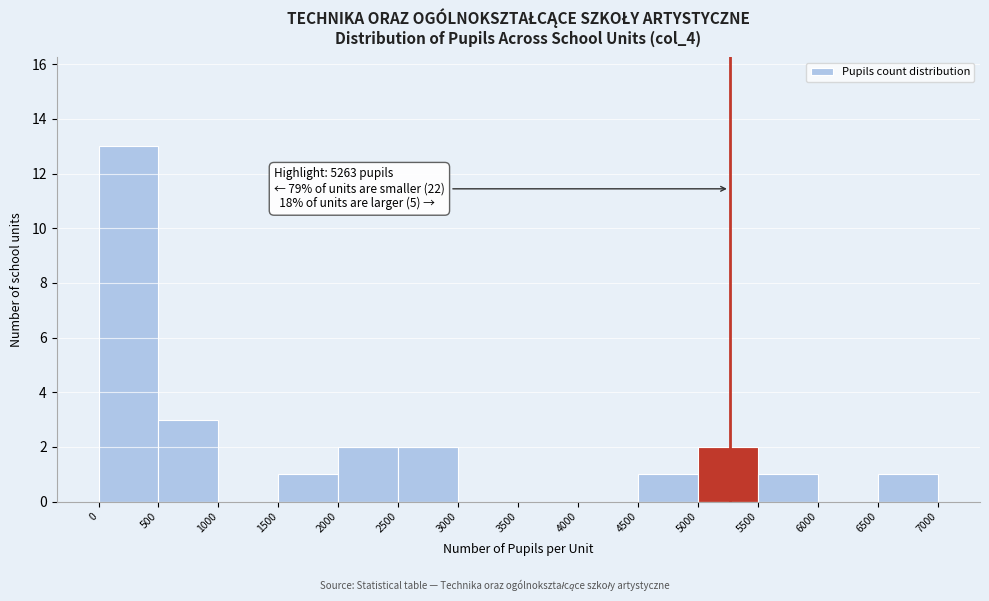

Over which range of the x-axis is the bar tallest?

0 to 500